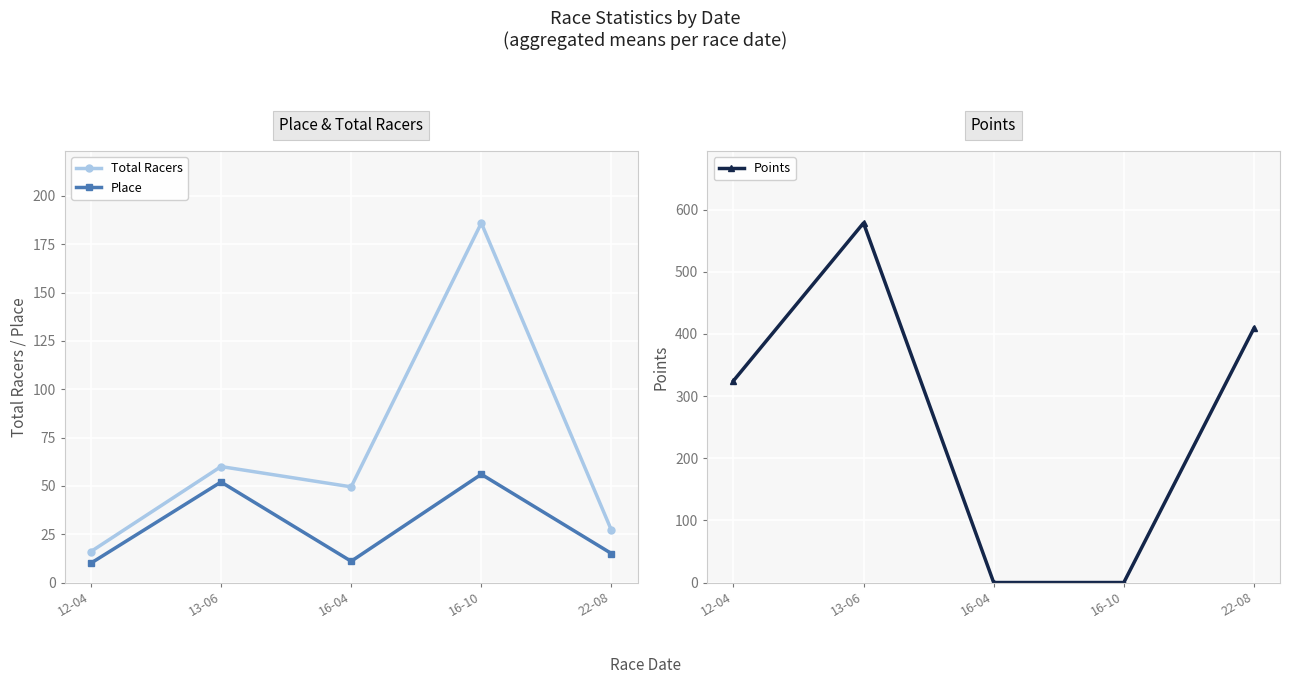

Which has a higher value, 16-04 or 16-10?

16-10